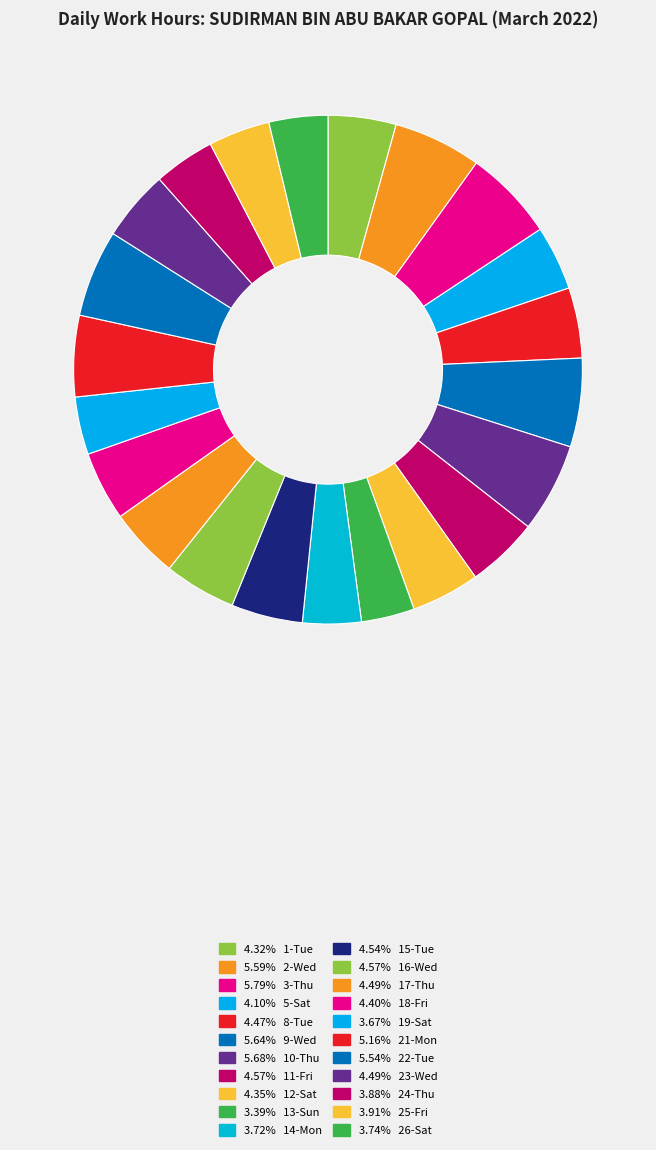

Rank the categories by value from highest to lowest.

3-Thu, 10-Thu, 9-Wed, 2-Wed, 22-Tue, 21-Mon, 16-Wed, 11-Fri, 15-Tue, 17-Thu, 23-Wed, 8-Tue, 18-Fri, 12-Sat, 1-Tue, 5-Sat, 25-Fri, 24-Thu, 26-Sat, 14-Mon, 19-Sat, 13-Sun